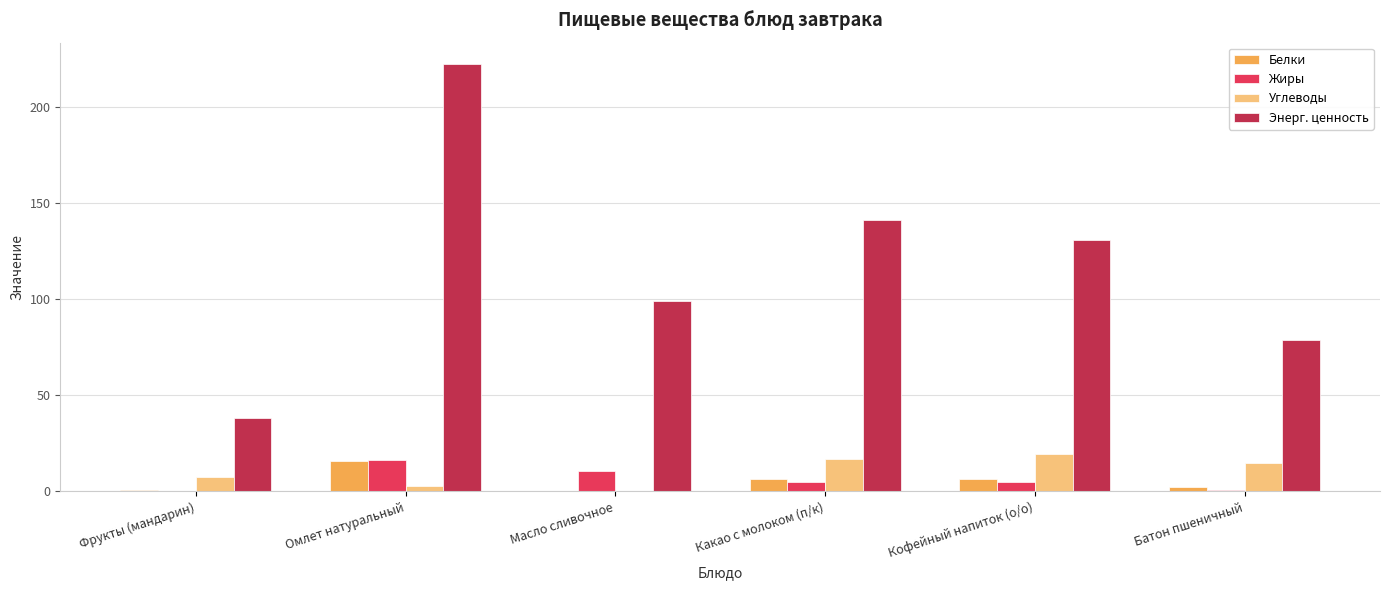

What is the sum of all Белки values?

31.7